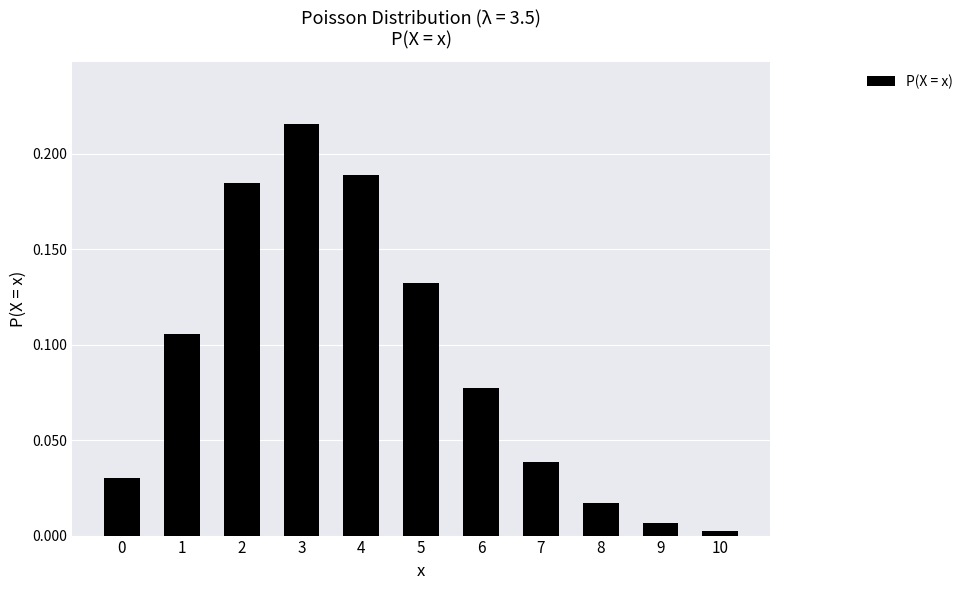

How many categories are shown in the chart?

11